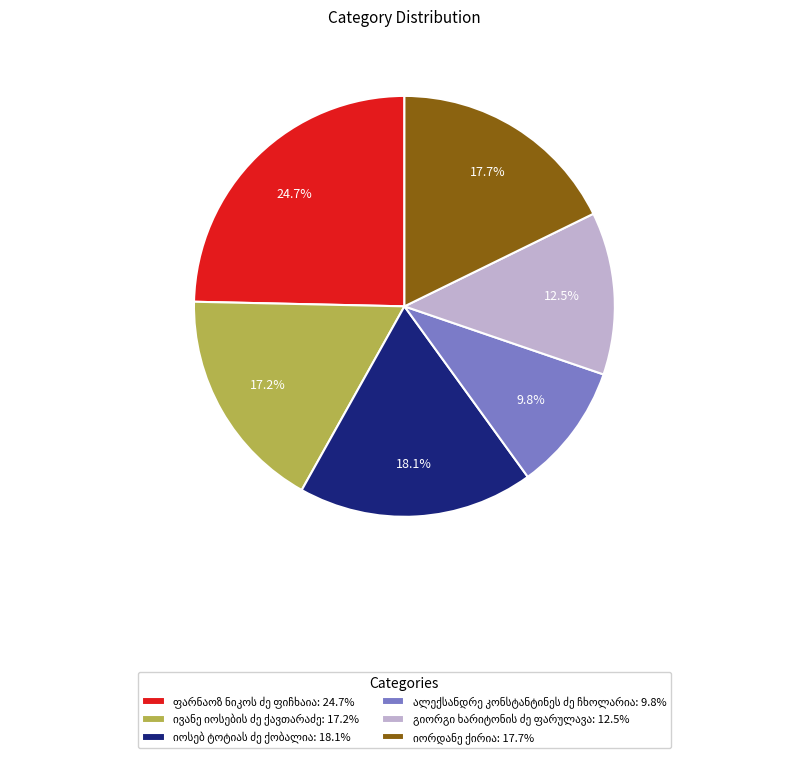

Is there a majority slice in this chart?

No